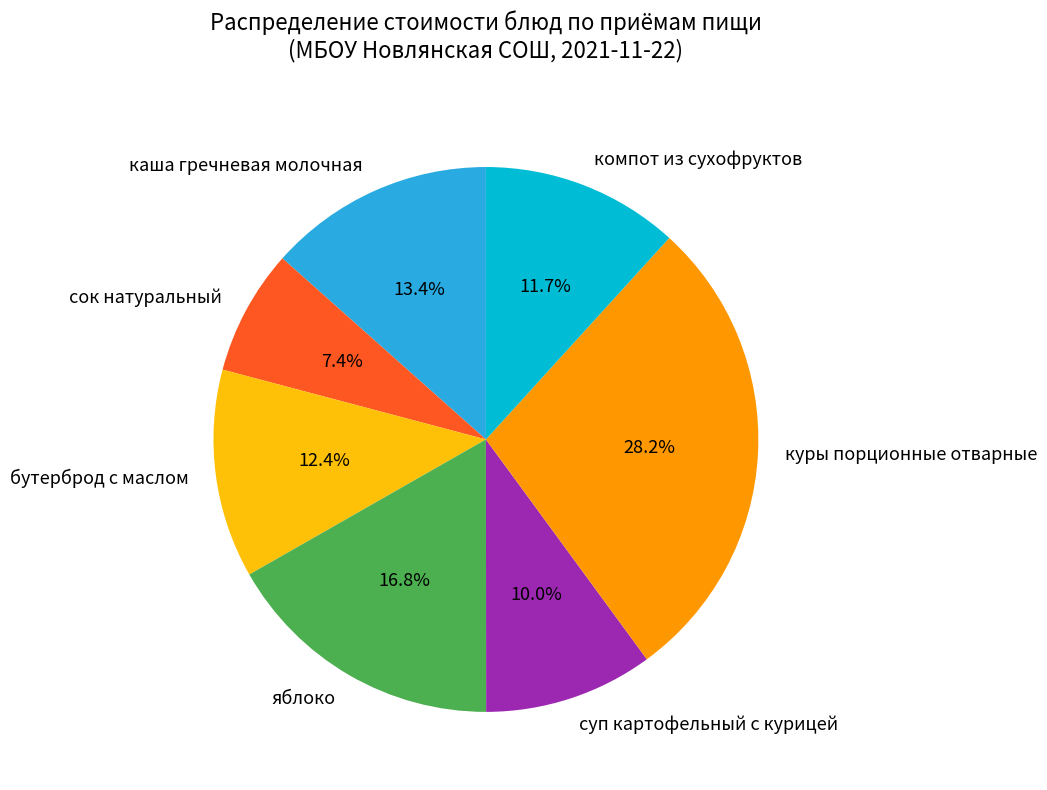

What is the ratio of the value at сок натуральный to the value at каша гречневая молочная?

0.6